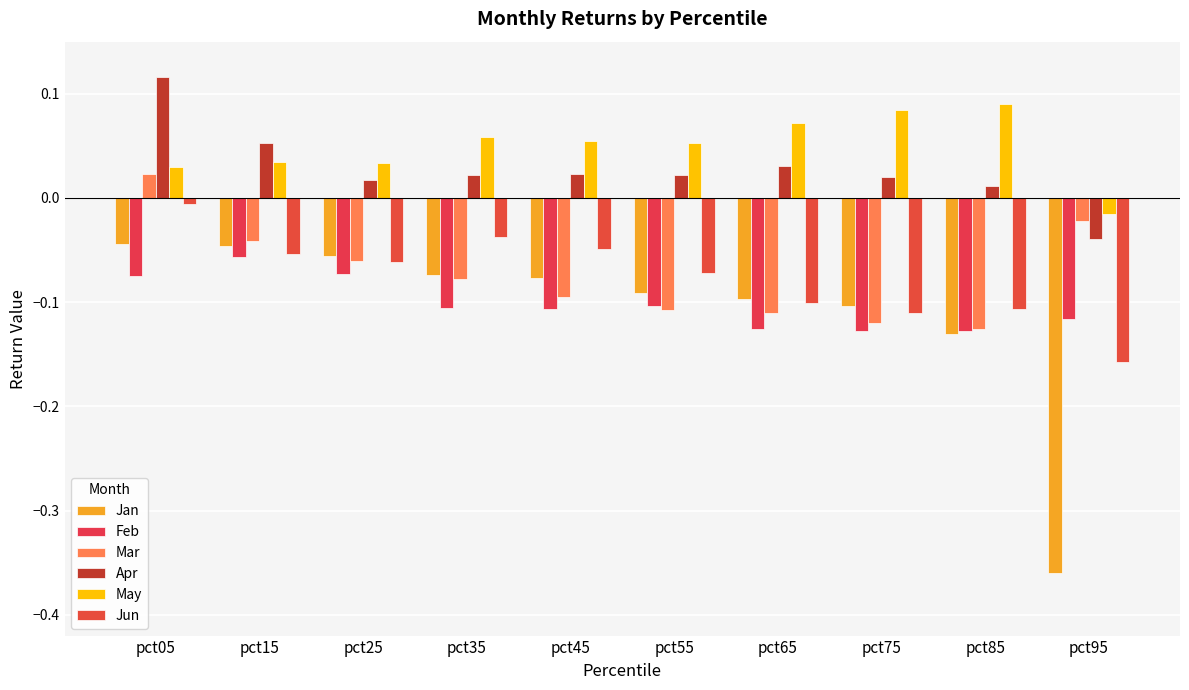

Which has a higher value, pct45 or pct75?

pct45